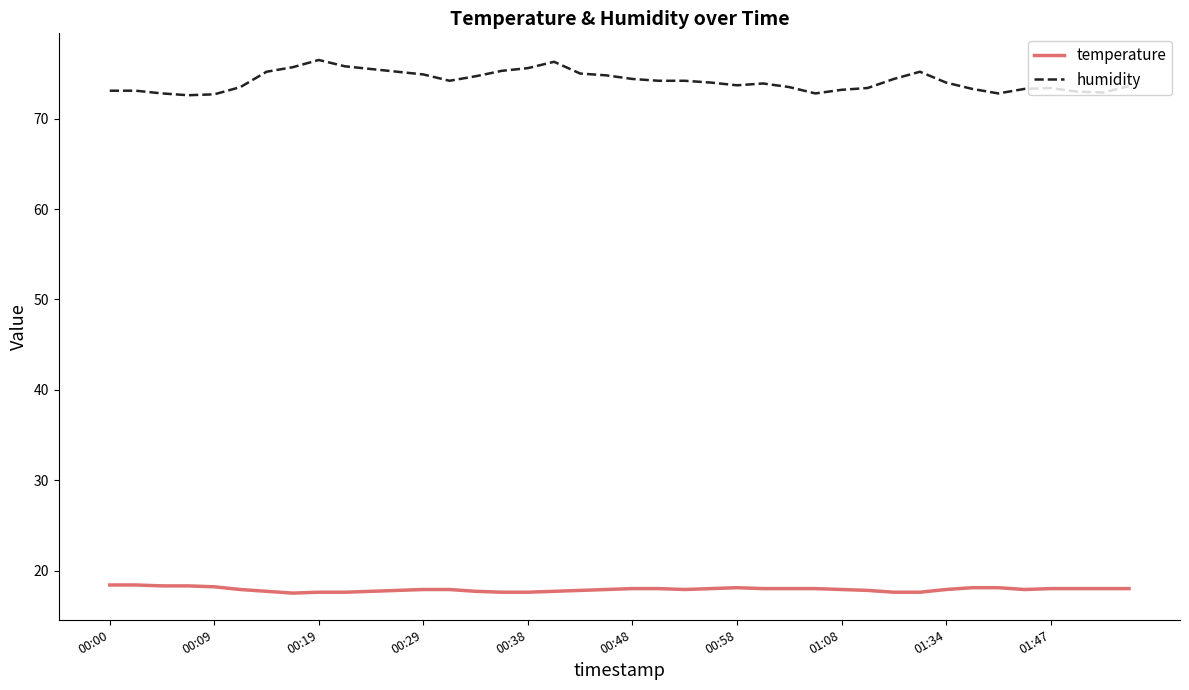

True or false: humidity and temperature cross at least once.

False